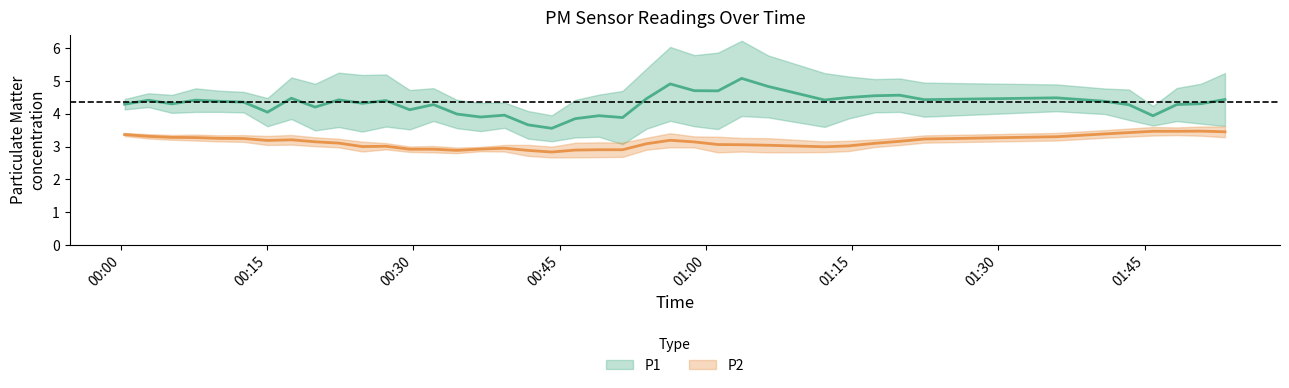

List the series in order of their overall mean, highest first.

P1, P2